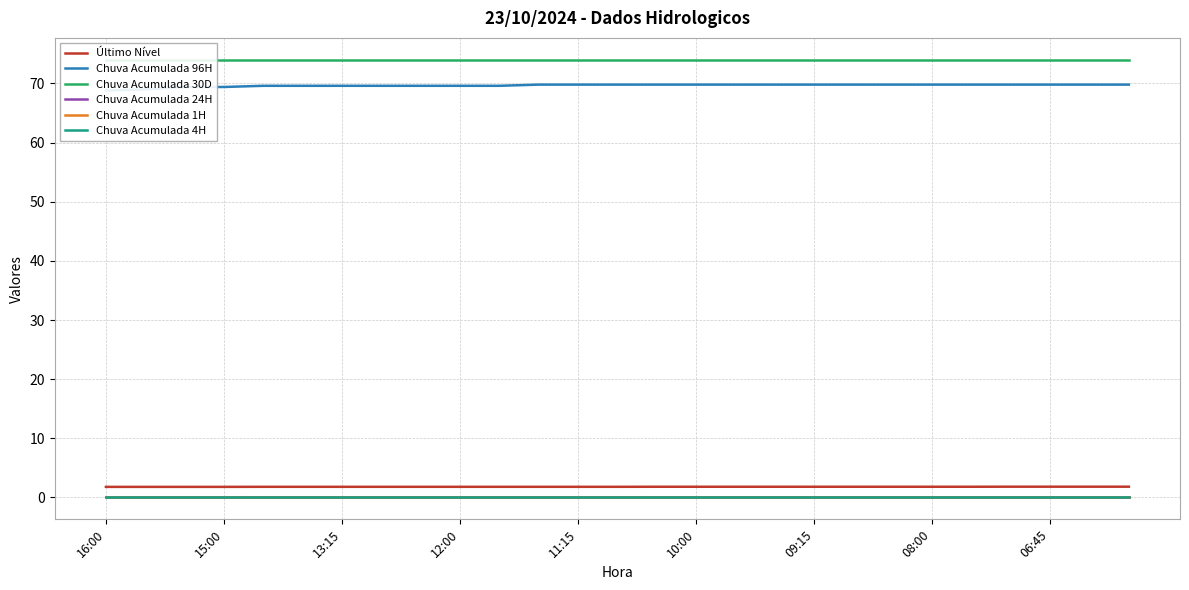

The value of Chuva Acumulada 1H at 25 is 0.0. True or false?

True